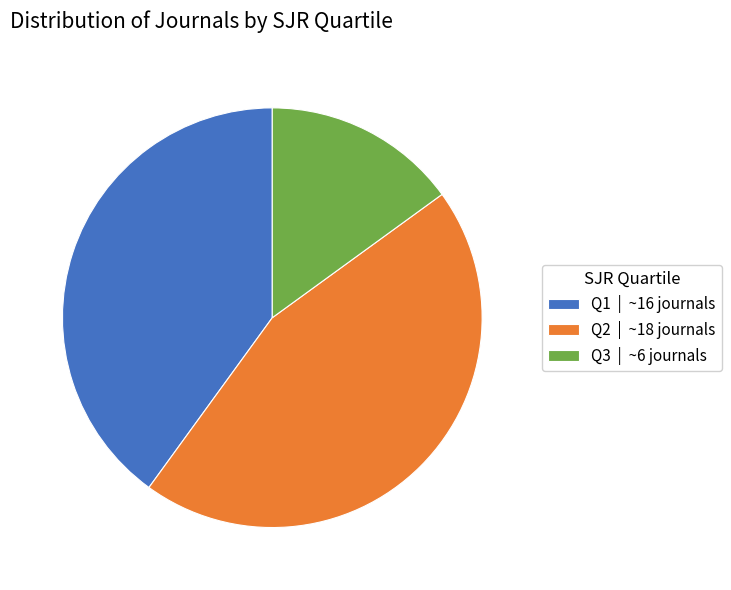

Do Q1 | ~16 journals and Q2 | ~18 journals together represent more than half of the pie?

Yes